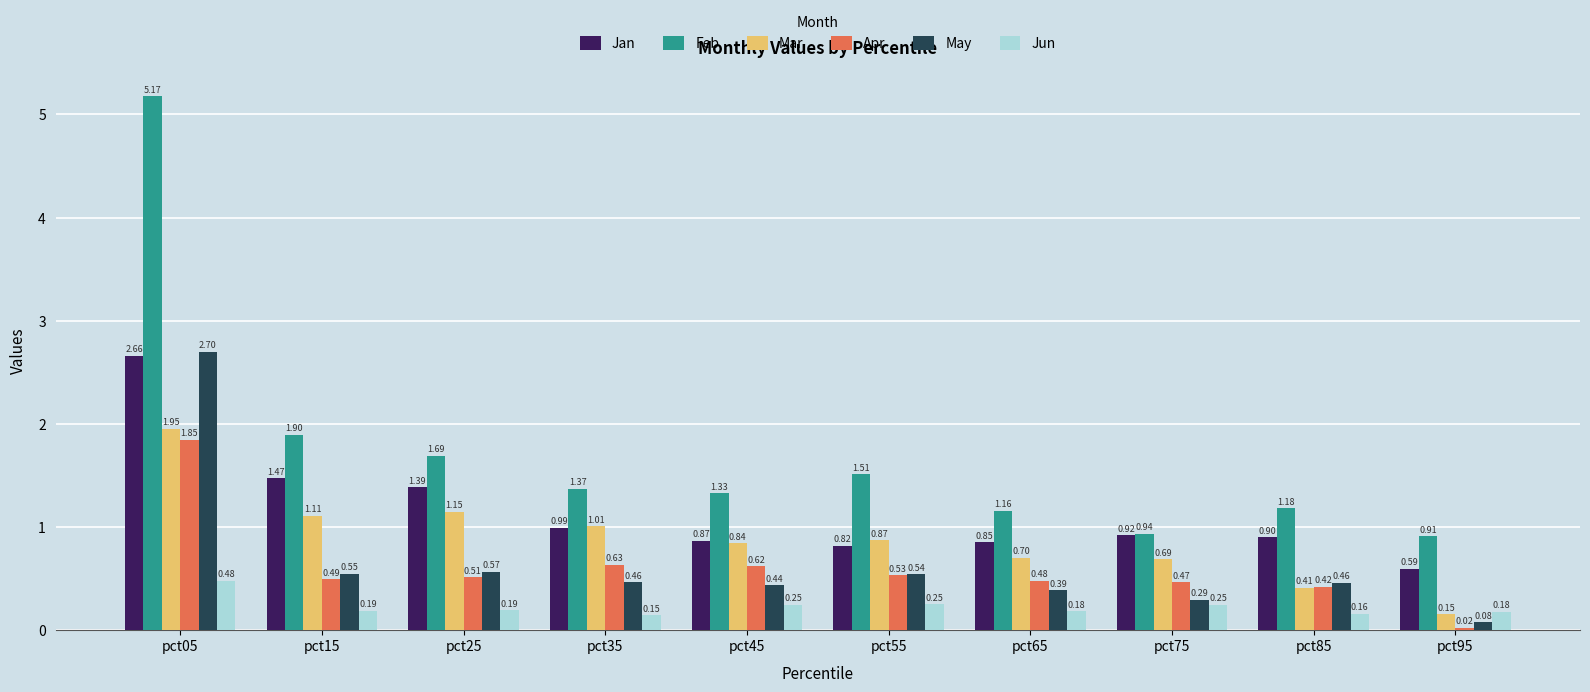

The value of May at pct65 is 0.7. True or false?

False